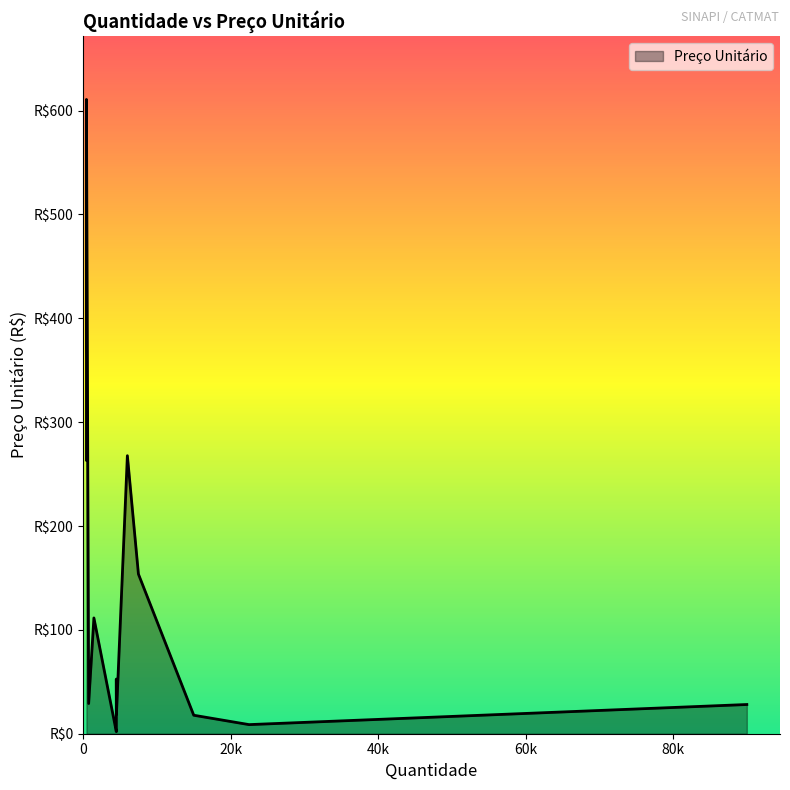

What is the change in value from Item 9 to Item 22?

+245.8